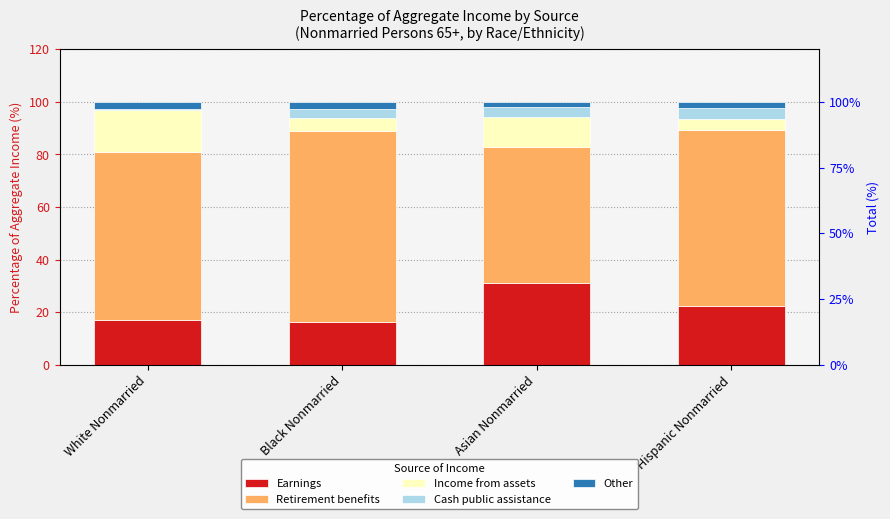

What is the sum of all Earnings values?

86.9